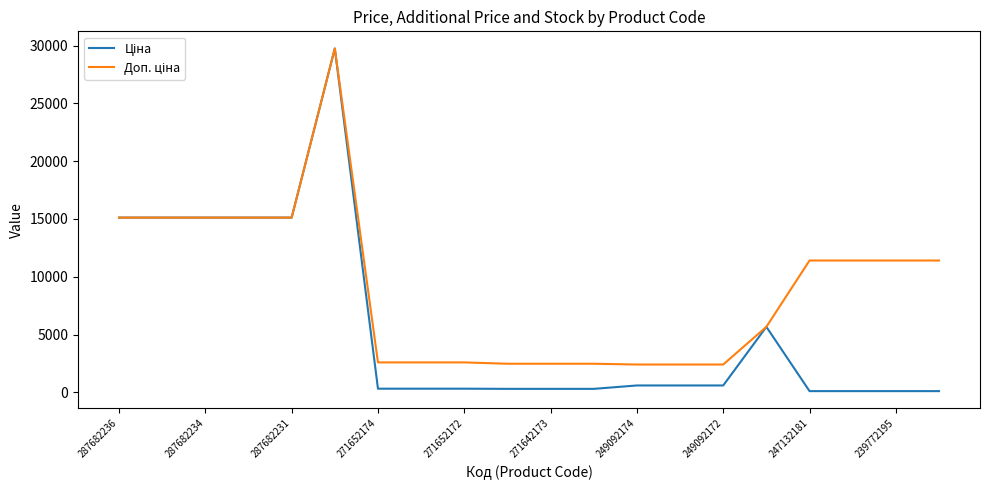

How many lines are shown in the chart?

2